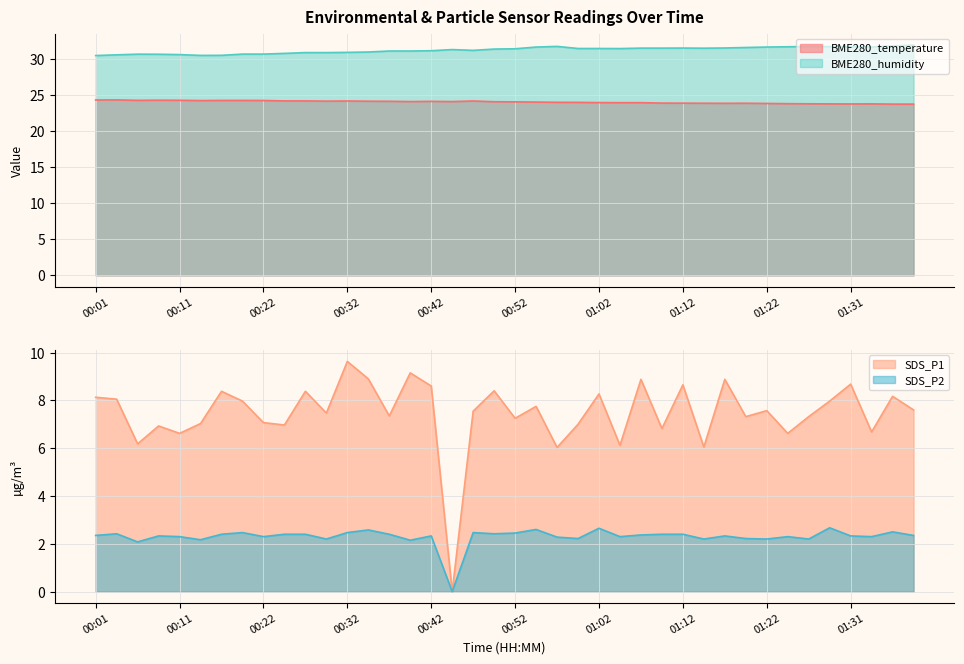

At which category is the sum across all series the highest?

00:32